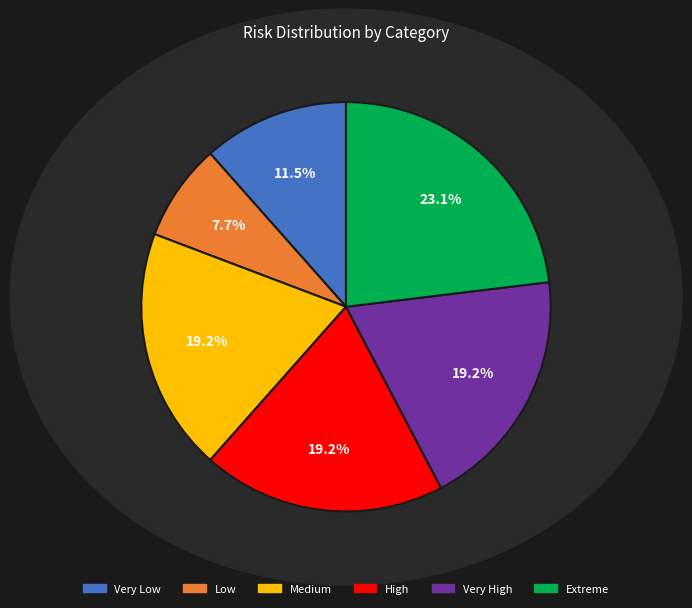

Is there any slice that represents more than half of the pie?

No